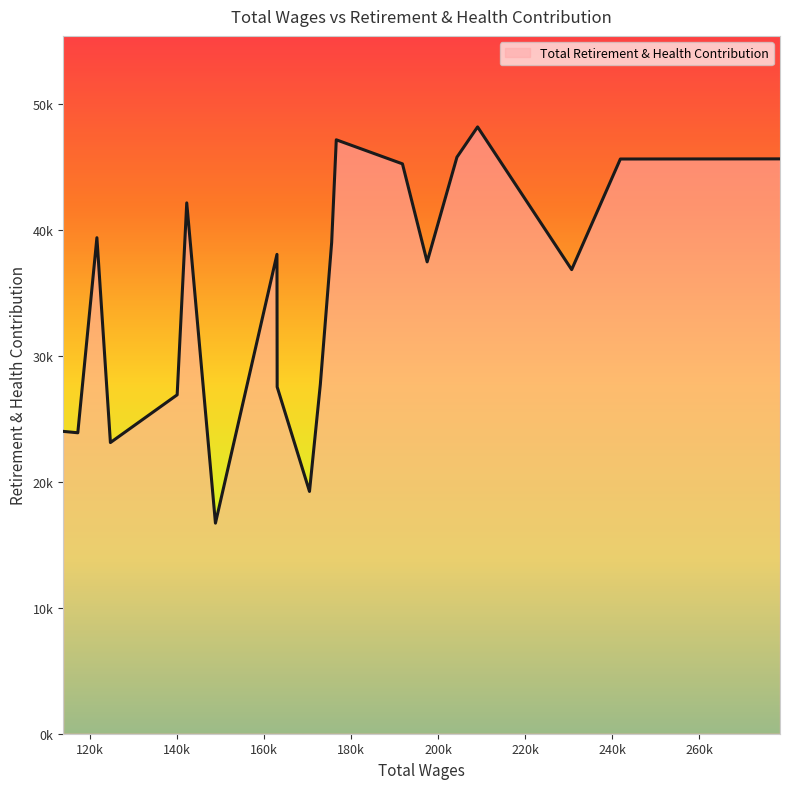

Does the chart have visible grid lines?

No